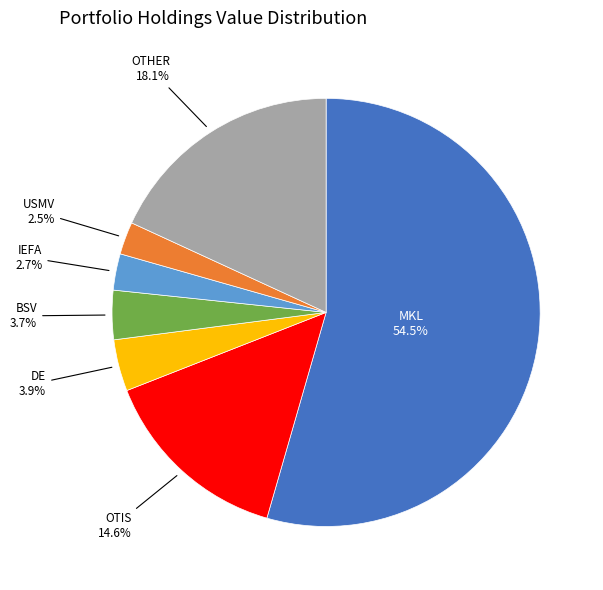

Does any single category account for the majority?

Yes